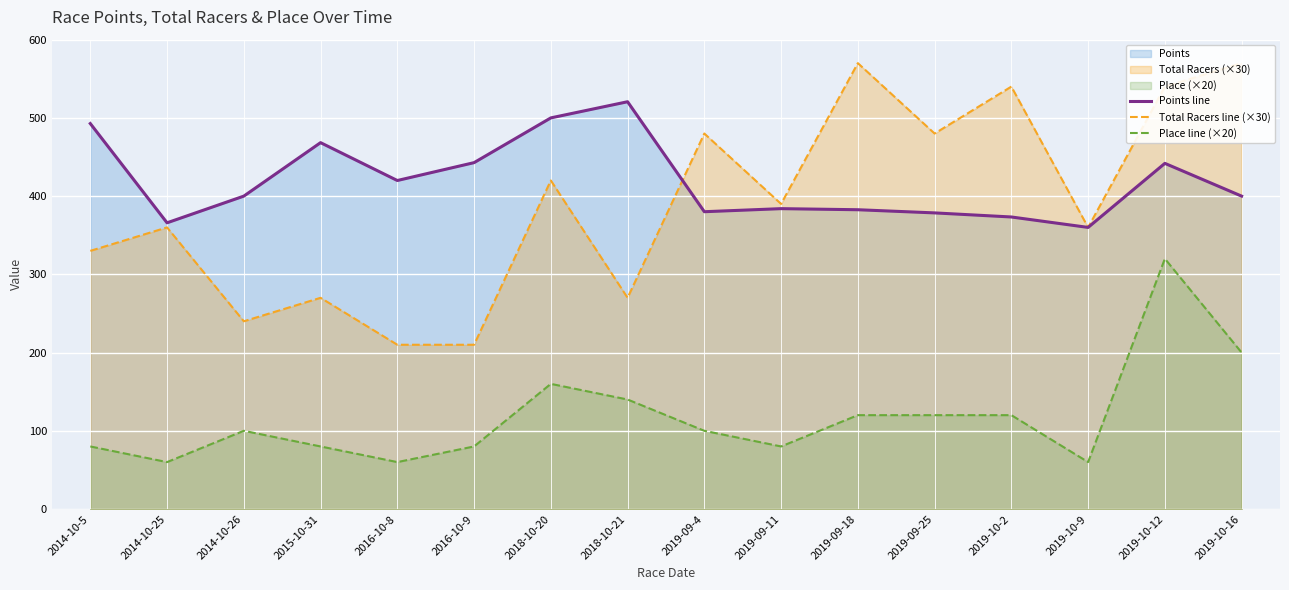

Reading left to right, list all the values displayed in this chart.

Points line: 2014-10-5=492.8	2014-10-25=365.9	2014-10-26=400.0	2015-10-31=468.4	2016-10-8=420.0	2016-10-9=442.8	2018-10-20=500.0	2018-10-21=520.6	2019-09-4=380.1	2019-09-11=384.0	2019-09-18=382.6	2019-09-25=378.6	2019-10-2=373.3	2019-10-9=360.0	2019-10-12=441.9	2019-10-16=400.0
Total Racers line (×30): 2014-10-5=330.0	2014-10-25=360.0	2014-10-26=240.0	2015-10-31=270.0	2016-10-8=210.0	2016-10-9=210.0	2018-10-20=420.0	2018-10-21=270.0	2019-09-4=480.0	2019-09-11=390.0	2019-09-18=570.0	2019-09-25=480.0	2019-10-2=540.0	2019-10-9=360.0	2019-10-12=540.0	2019-10-16=570.0
Place line (×20): 2014-10-5=80.0	2014-10-25=60.0	2014-10-26=100.0	2015-10-31=80.0	2016-10-8=60.0	2016-10-9=80.0	2018-10-20=160.0	2018-10-21=140.0	2019-09-4=100.0	2019-09-11=80.0	2019-09-18=120.0	2019-09-25=120.0	2019-10-2=120.0	2019-10-9=60.0	2019-10-12=320.0	2019-10-16=200.0